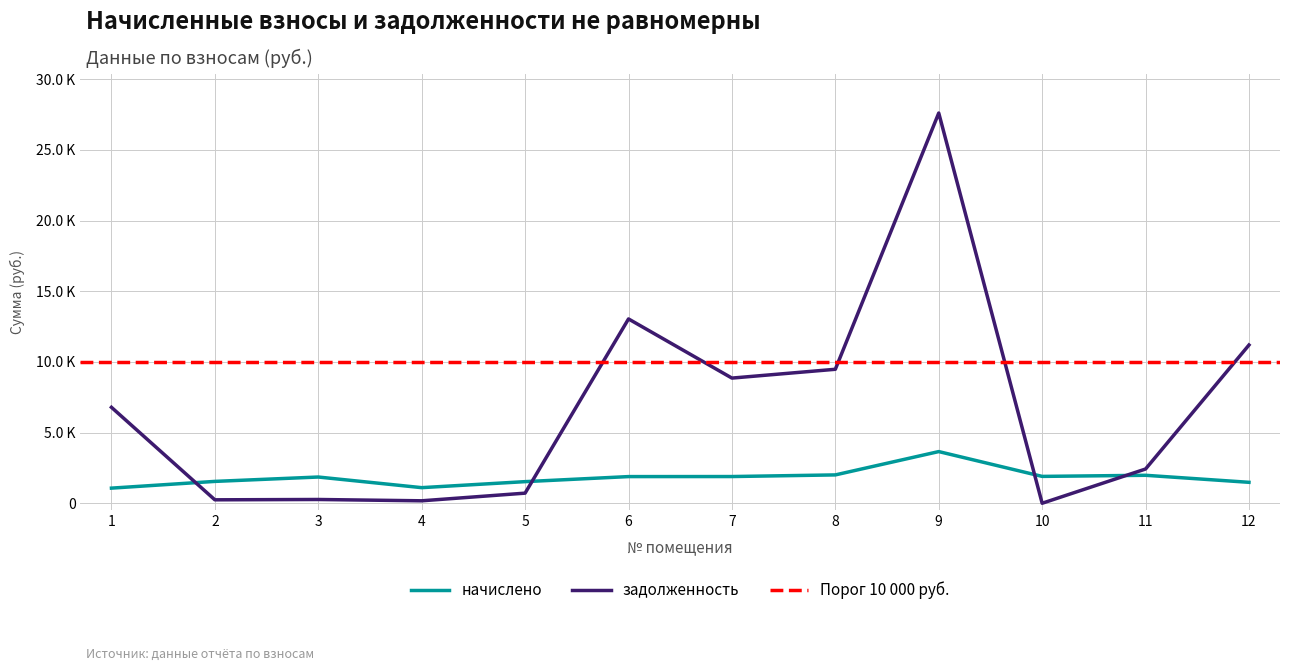

True or false: начислено has a value of 1547.9 at 2.

True